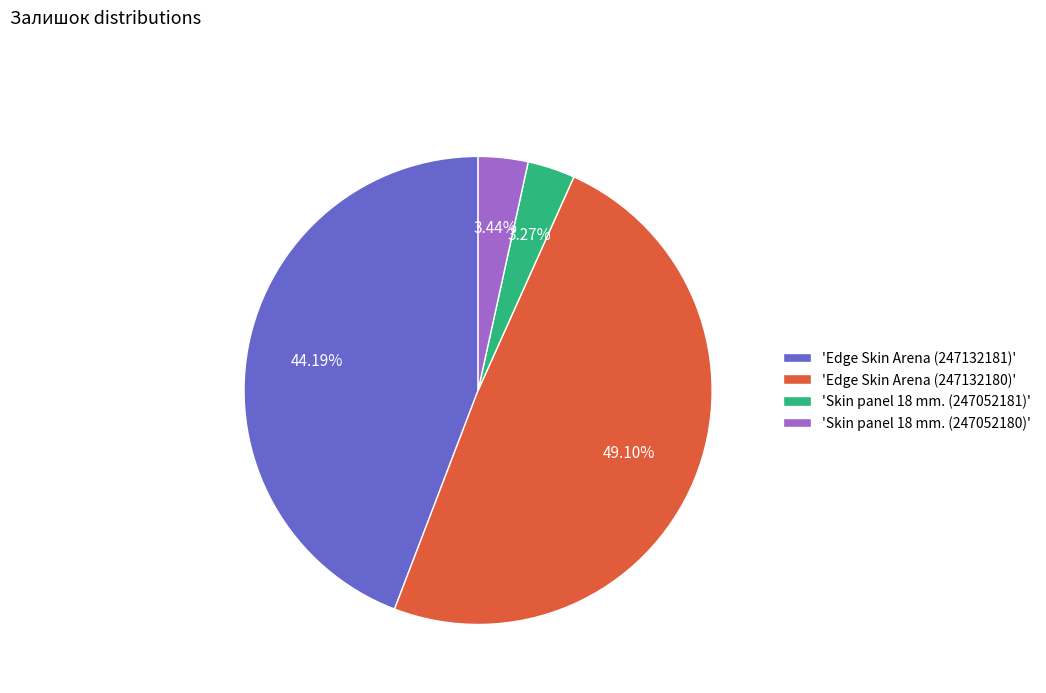

How many slices are in this pie chart?

4